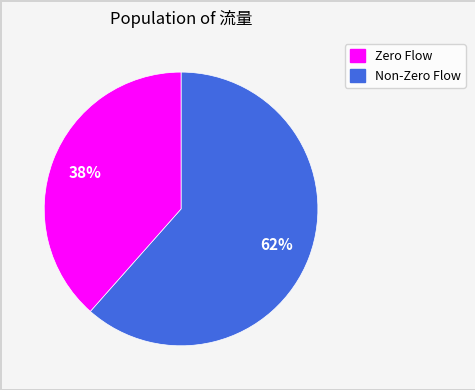

Which category has the biggest portion of the pie?

Zero Flow